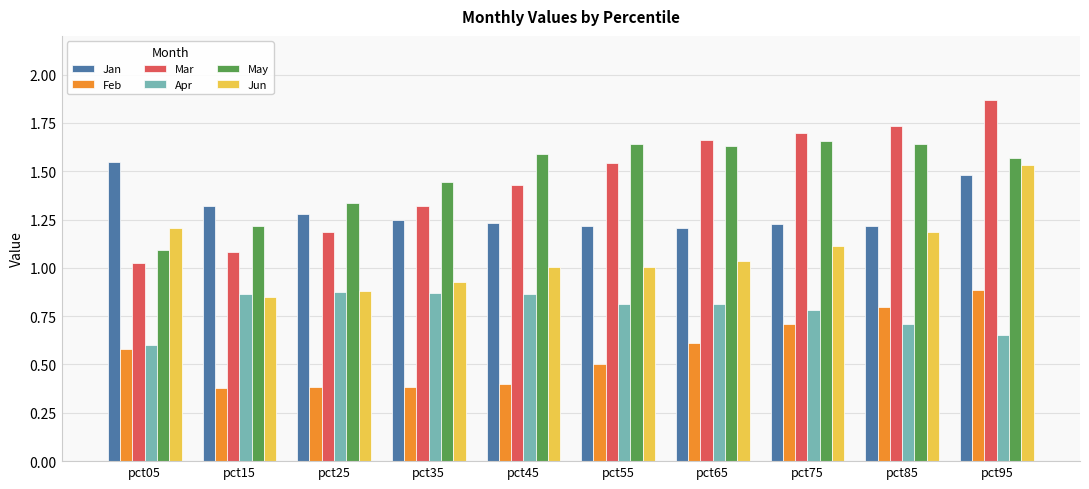

Which series has the largest range (max minus min)?

Mar